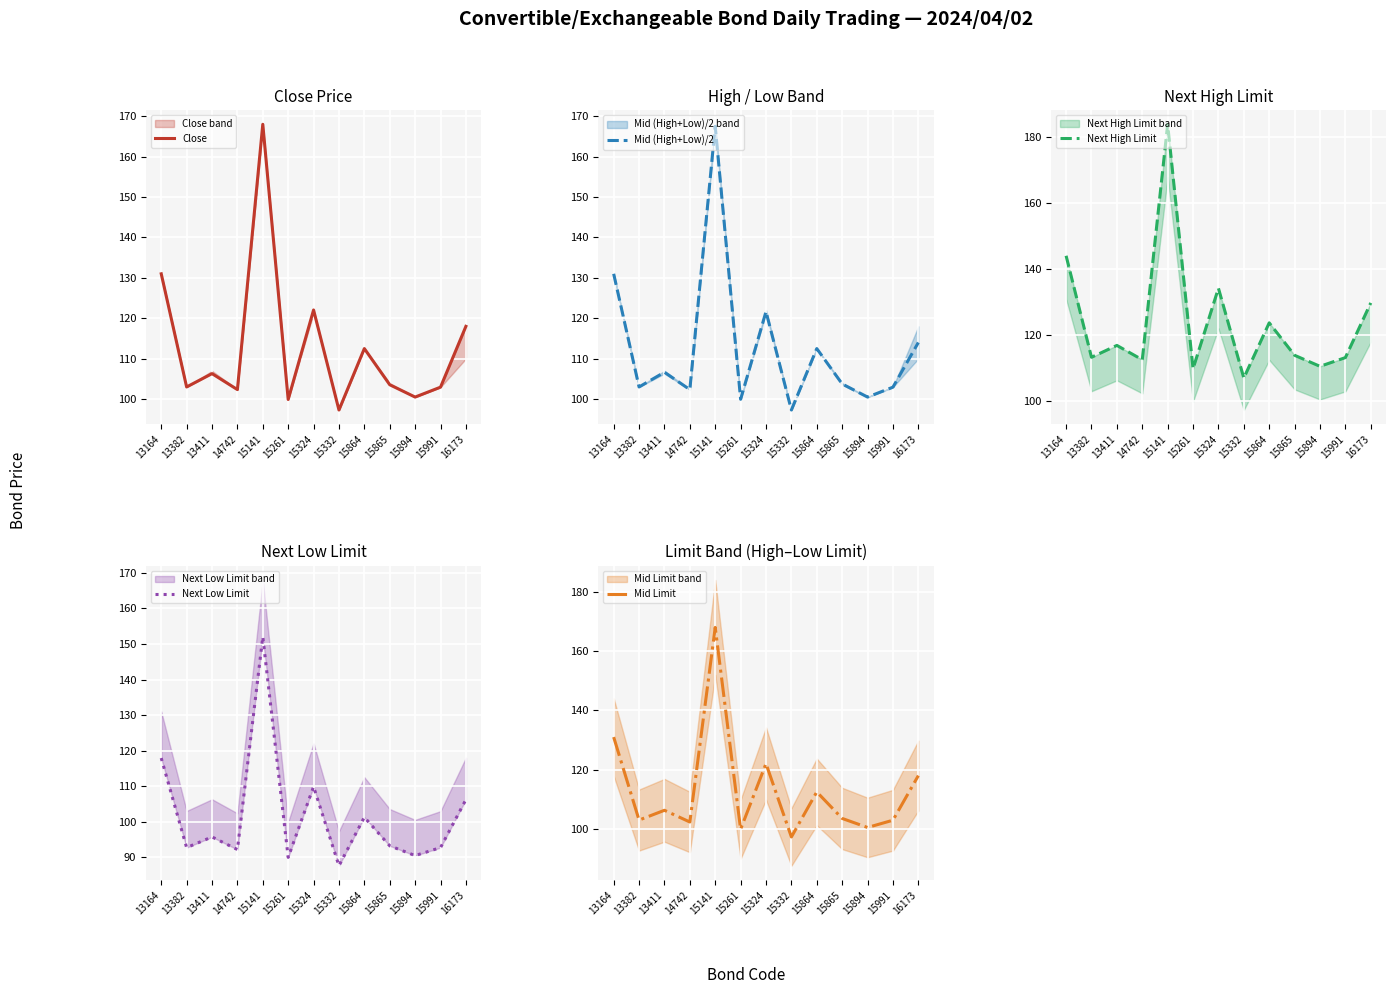

Which series ends up on top after the final intersection of Mid Limit and Mid (High+Low)/2?

Mid Limit